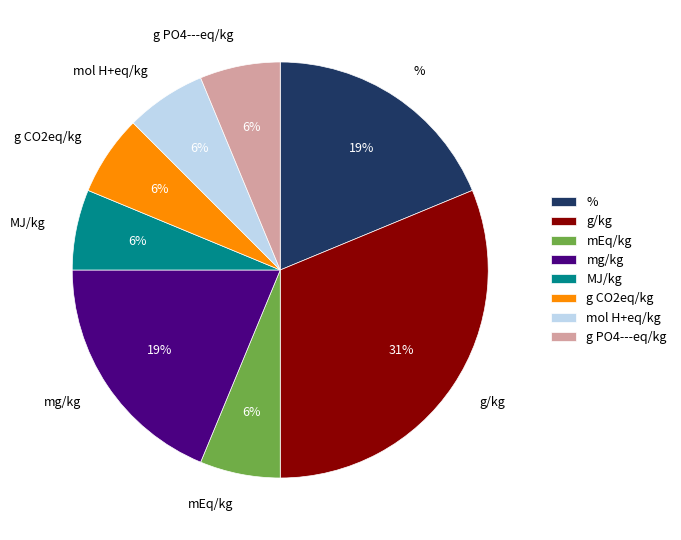

What is the largest slice in the pie chart?

g/kg